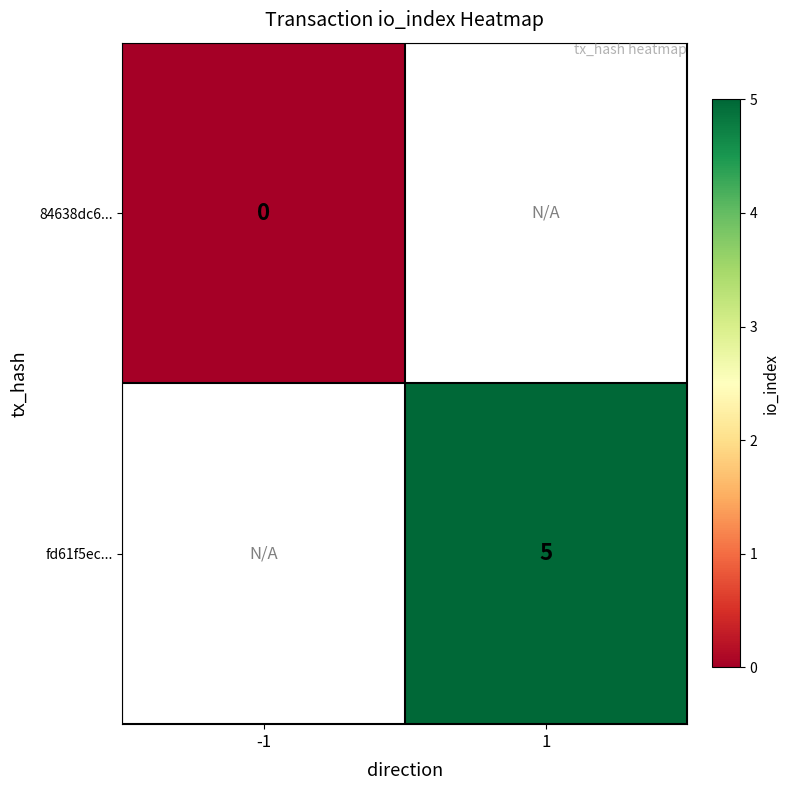

Is the value of fd61f5ec... at 1 greater than the value of 84638dc6... at -1?

Yes